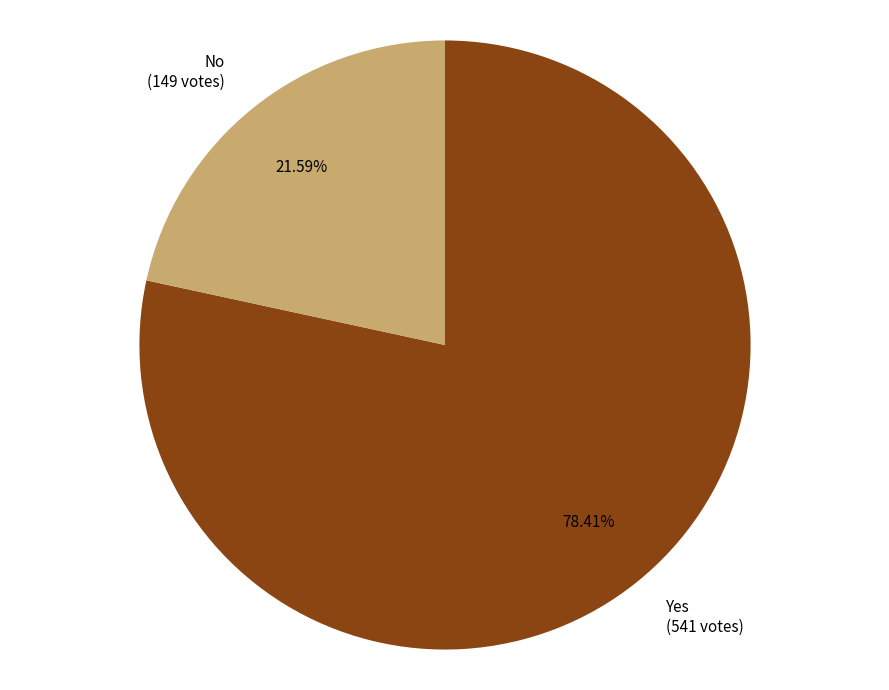

Rank the categories by value from highest to lowest.

Yes (541 votes), No (149 votes)